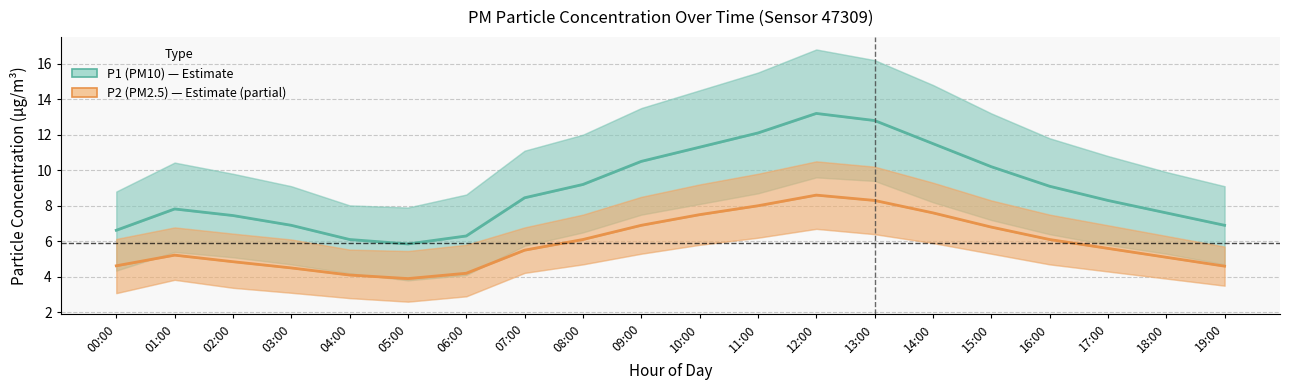

How many categories are shown in the chart?

20